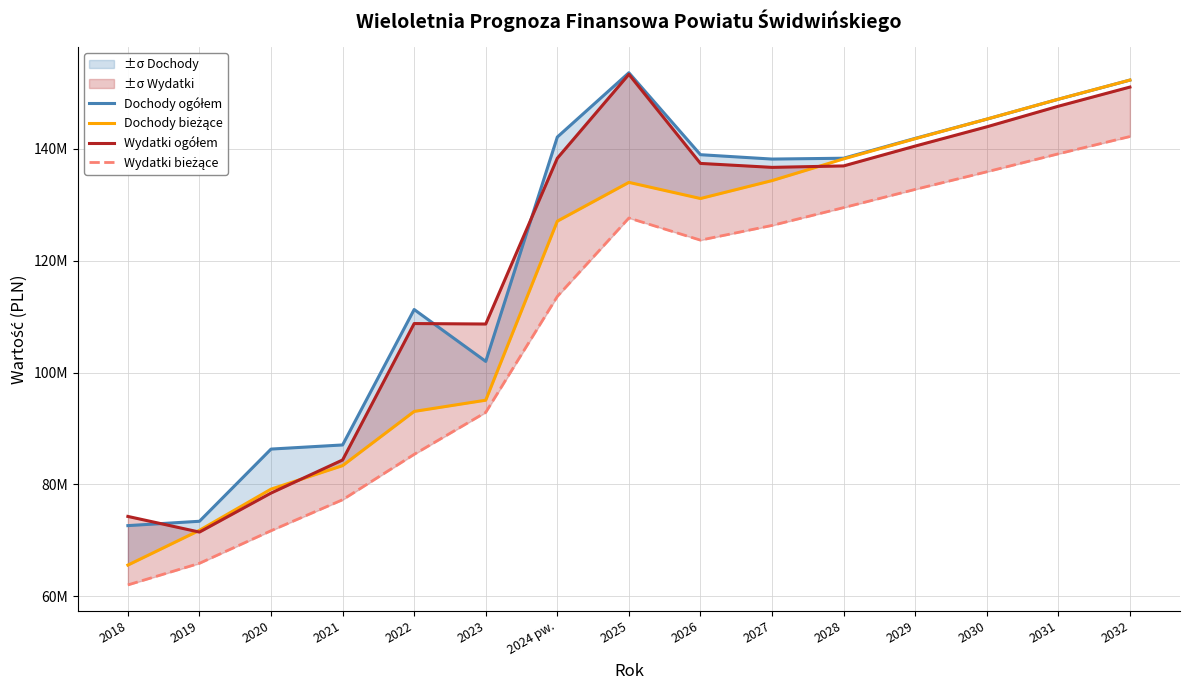

The Wydatki ogółem series shows 78442805.5 at 2020. True or false?

True